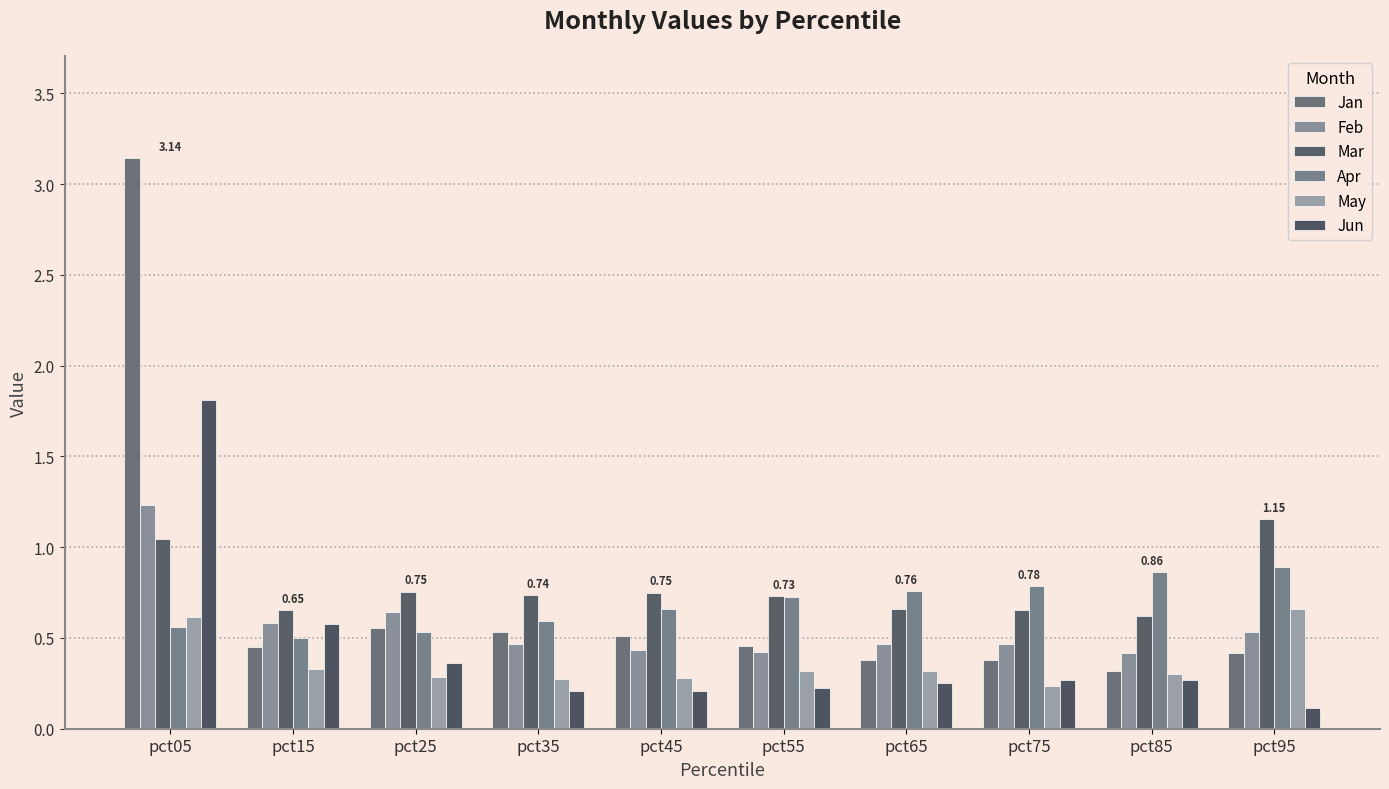

What is the sum of the Apr values at pct35 and pct85?

1.5